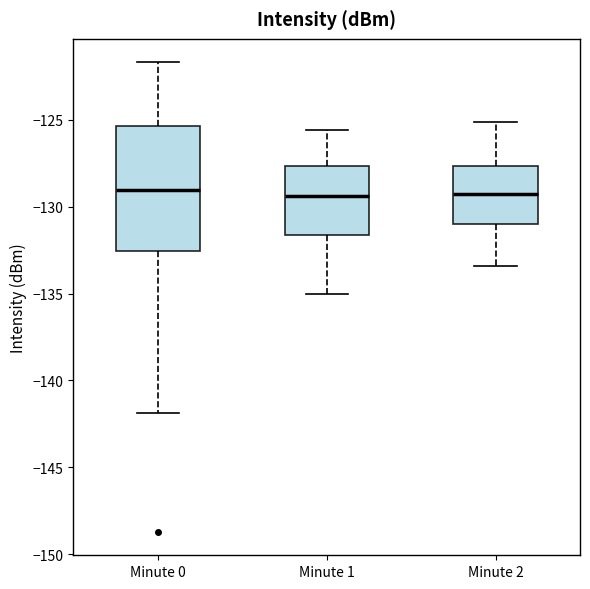

Reading left to right, transcribe this box plot: for each box, give where its median line is, the range the box spans, and where its two whiskers end, as read against the y-axis. The values are not printed on the chart, so give them approximately, as read against the axis.

Minute 0: median -129.0, box -132.5 to -125.5, whiskers -142.0 to -121.5
Minute 1: median -129.5, box -131.5 to -127.5, whiskers -135.0 to -125.5
Minute 2: median -129.0, box -131.0 to -127.5, whiskers -133.5 to -125.0